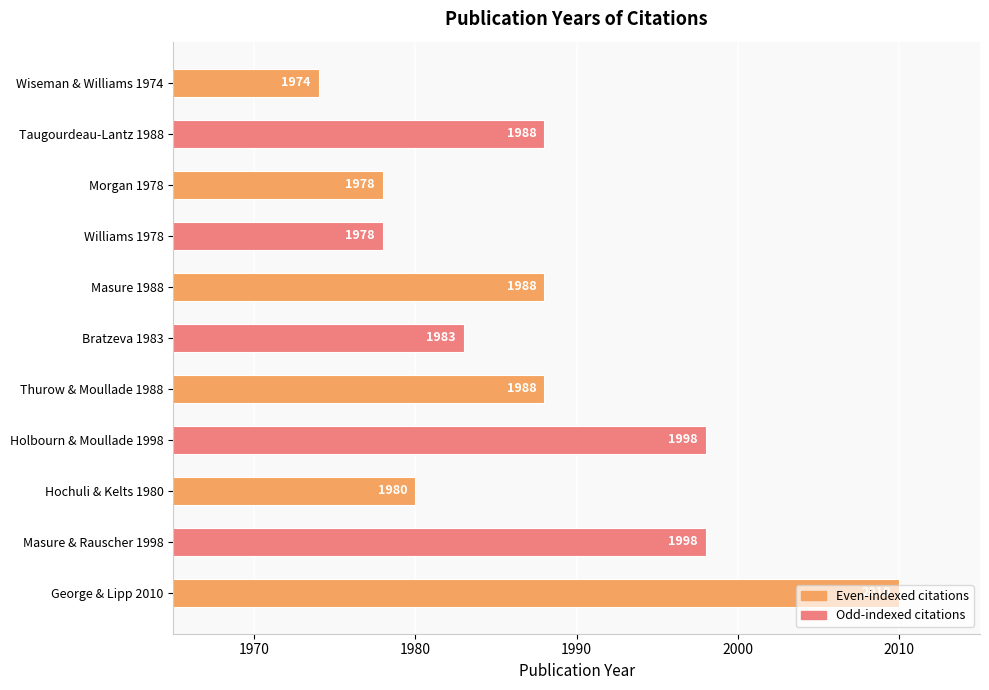

What is the label of the 5th bar from the top?

Masure 1988